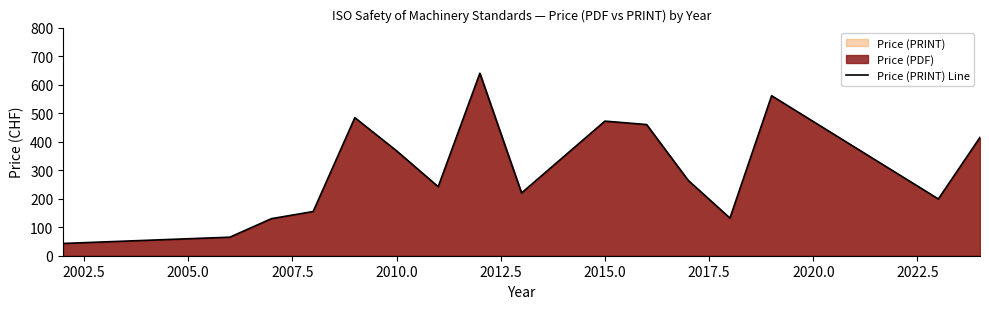

What is the difference between the maximum and minimum values?

597